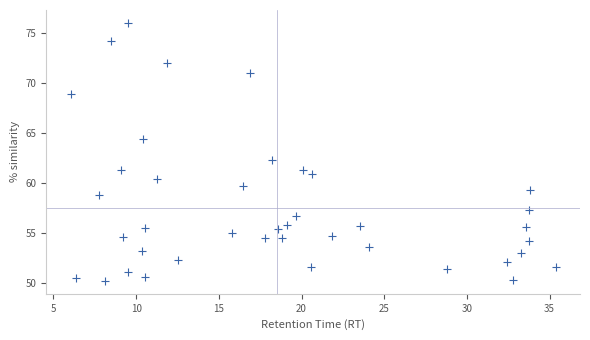

What is the range of Y values (max minus min)?

25.8